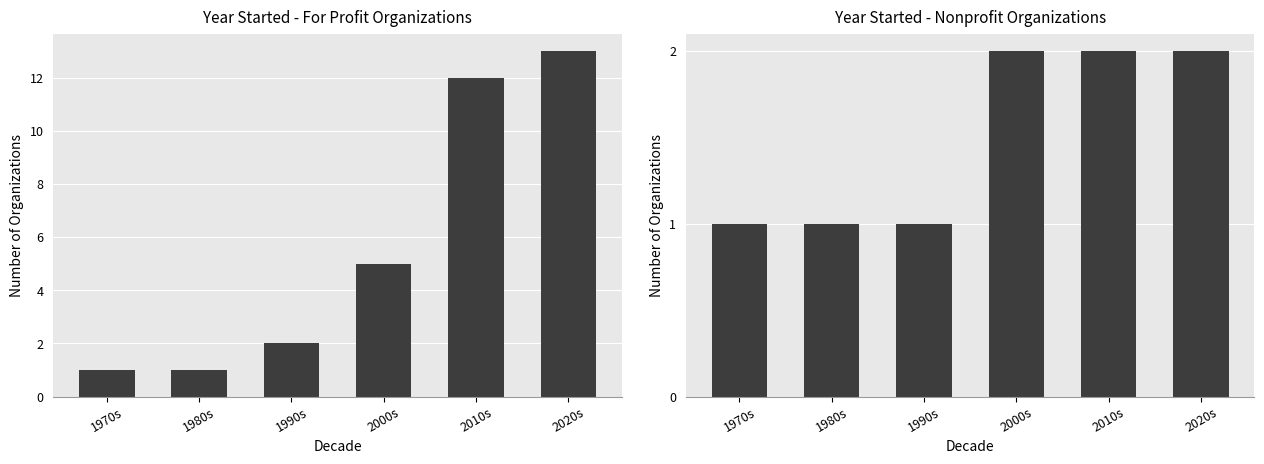

What is the lowest value of the For Profit series?

1